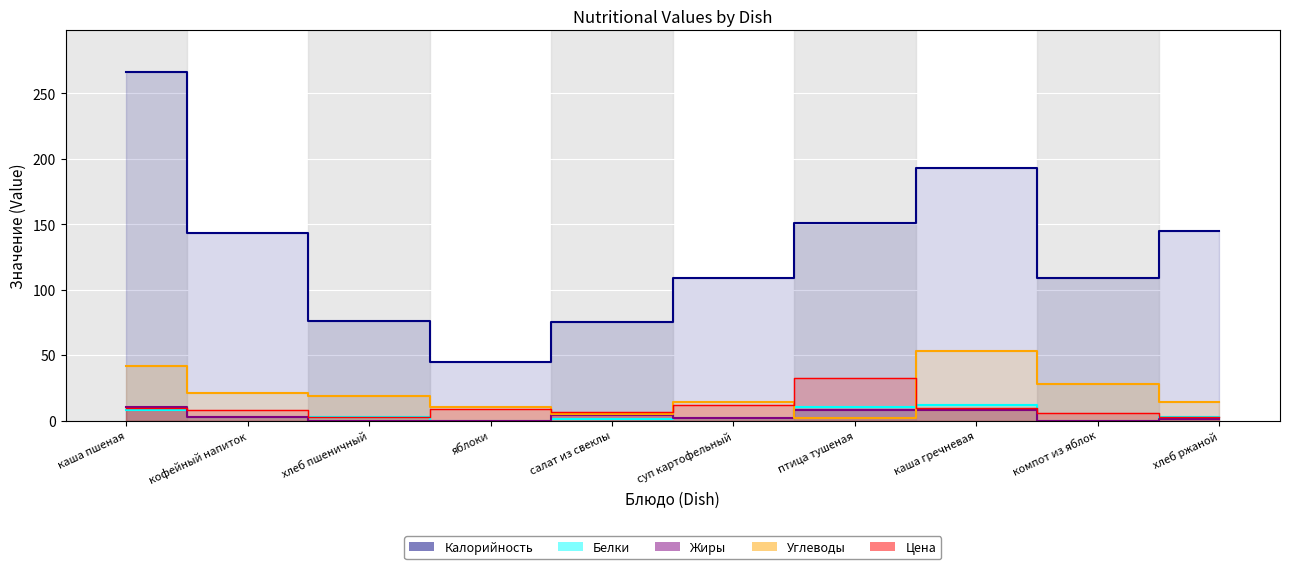

Reading left to right, extract all data points from this chart.

Калорийность: 266.0	143.0	76.0	45.0	75.0	109.0	151.0	193.0	109.0	145.0
Белки: 8.0	3.0	3.0	0.0	1.0	2.2	10.0	12.0	0.0	3.0
Жиры: 10.0	3.0	0.0	0.0	4.0	2.0	8.0	8.0	0.0	1.0
Углеводы: 42.0	21.0	19.0	10.0	5.0	14.0	2.0	53.0	28.0	14.0
Цена: 9.9	7.8	2.9	8.8	6.5	12.2	32.5	9.4	5.4	3.0